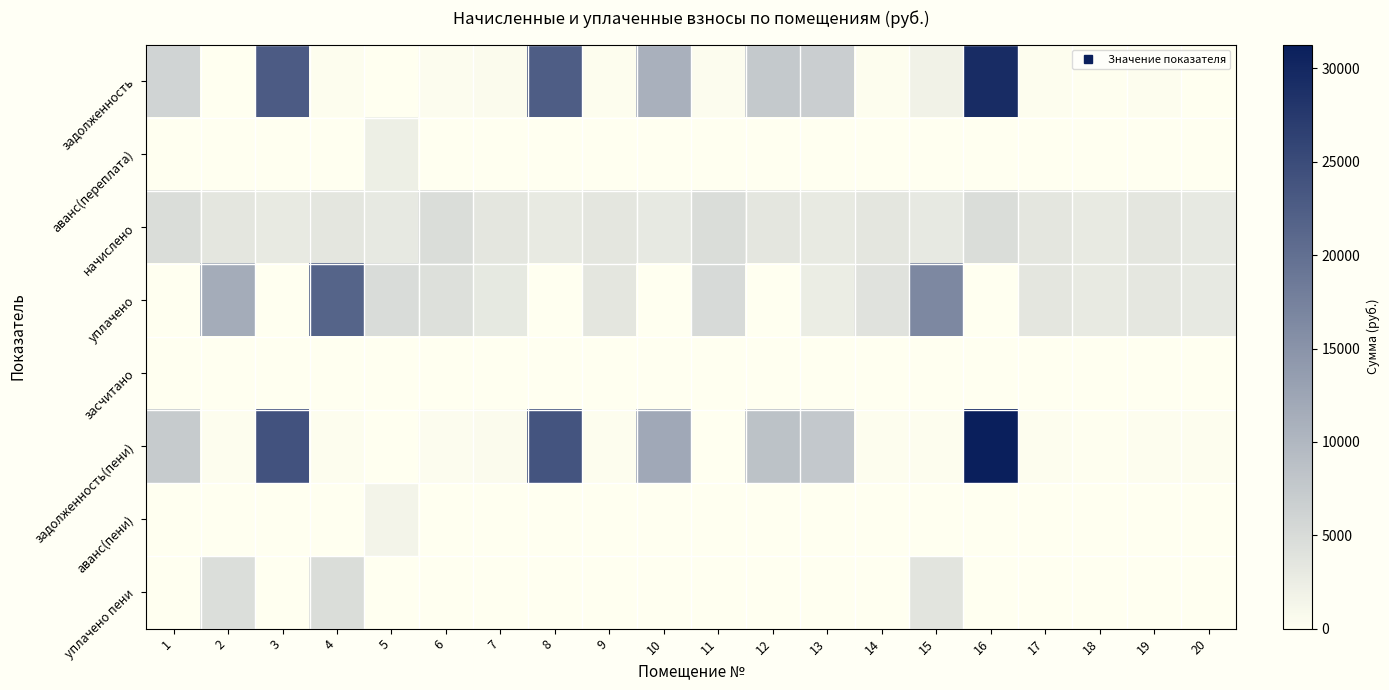

What is the maximum value shown in the chart?

31278.7